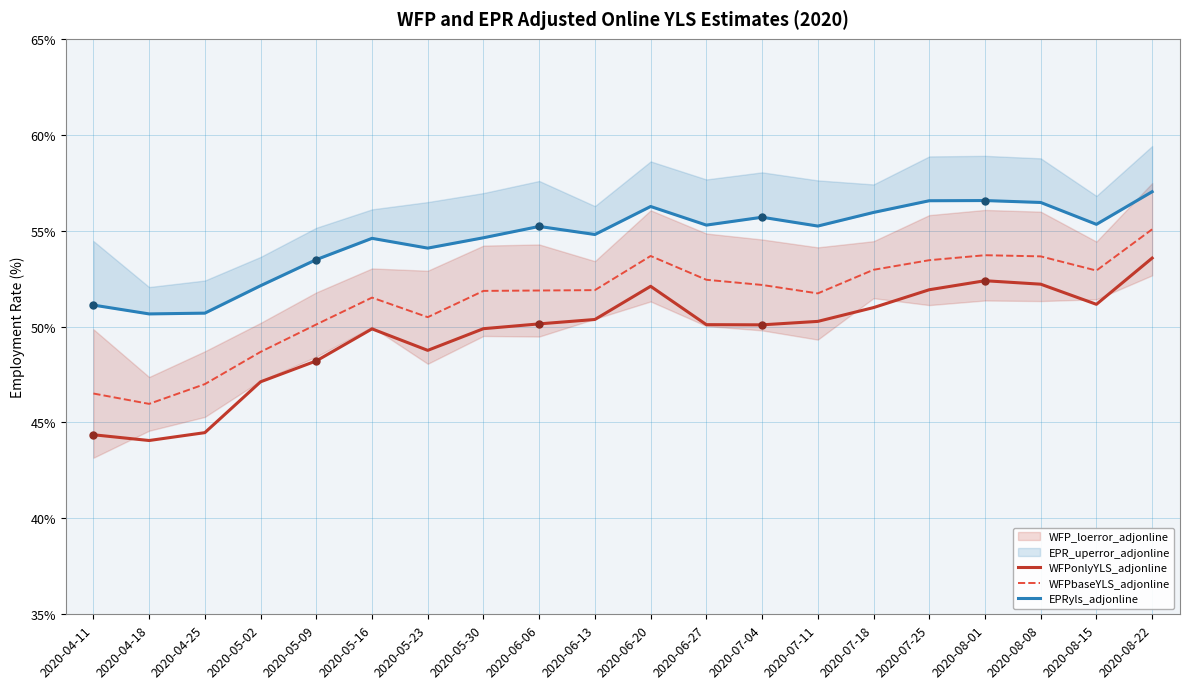

Read the WFPbaseYLS_adjonline value at 2020-07-25.

53.5